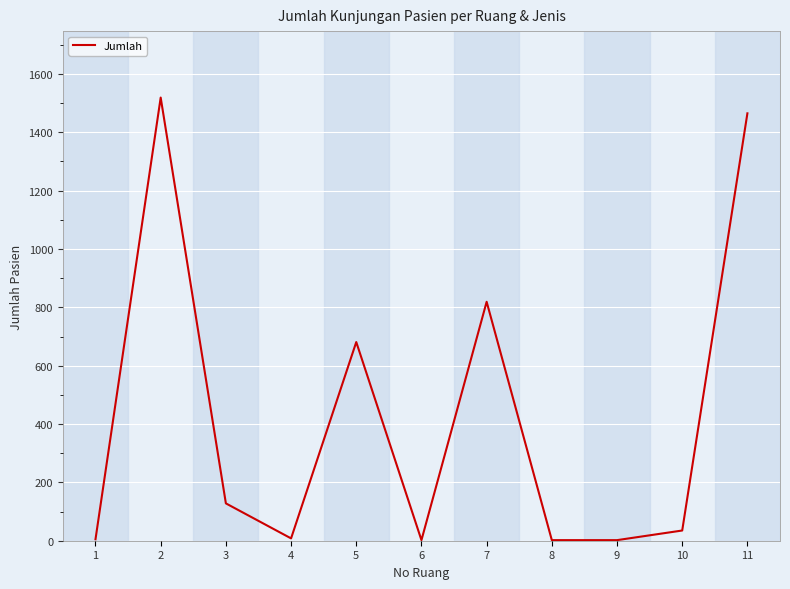

What is the sum of the values at 8 and 2?

1521